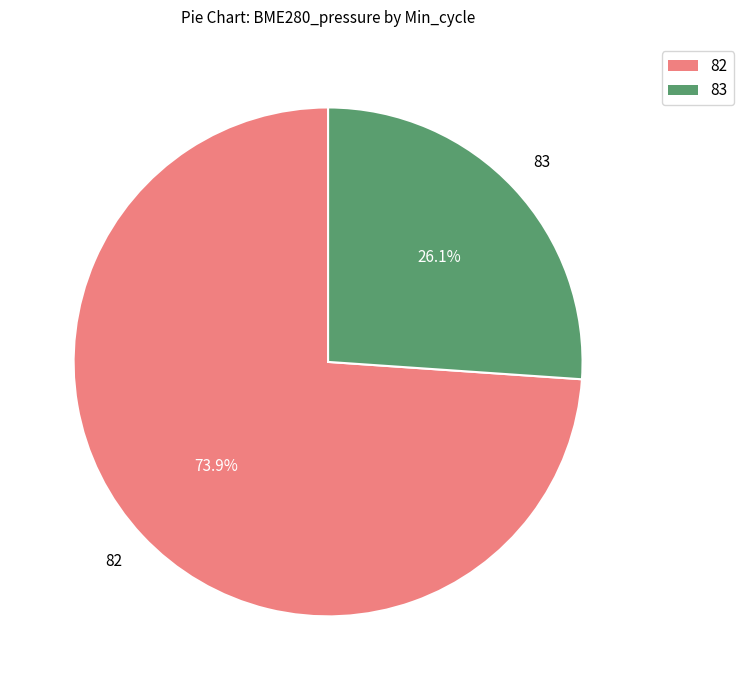

Does any single category account for the majority?

Yes